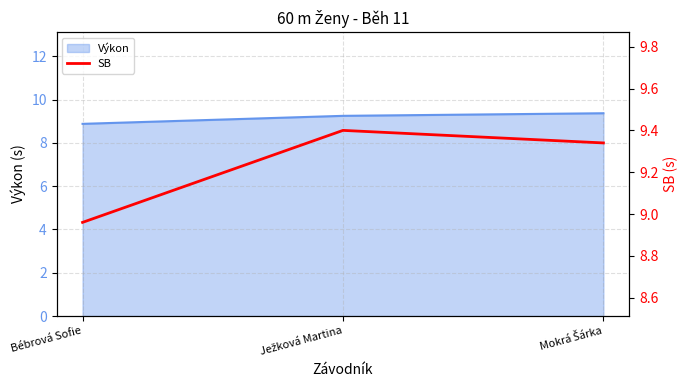

Approximately how many times larger is the value at Bébrová Sofie compared to Mokrá Šárka?

1.0